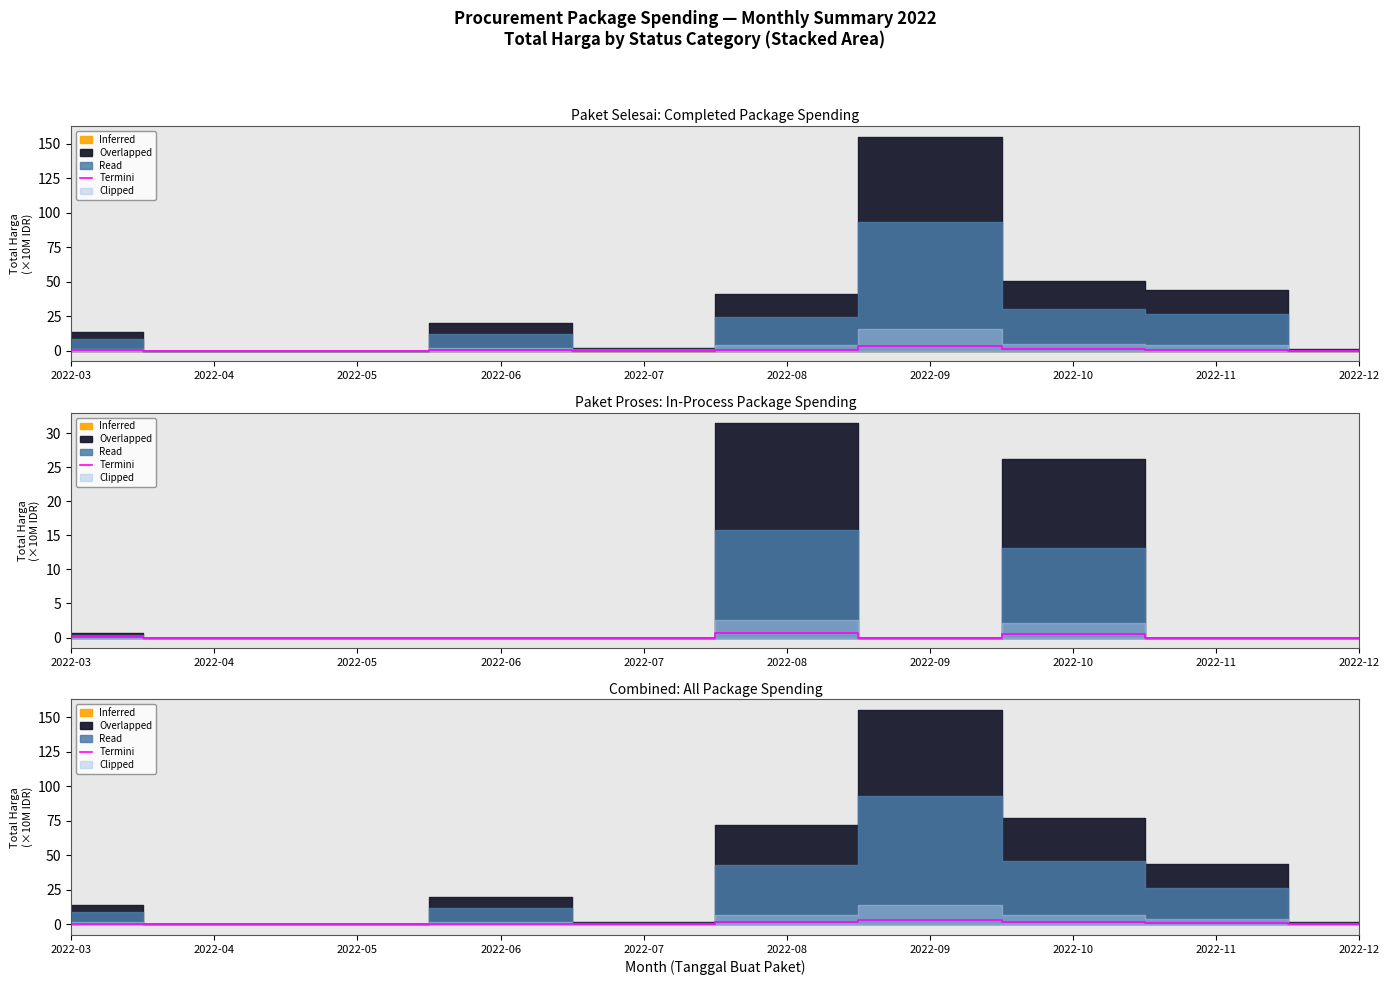

Rank the categories by value from lowest to highest.

2022-04, 2022-05, 2022-12, 2022-07, 2022-03, 2022-06, 2022-11, 2022-08, 2022-10, 2022-09